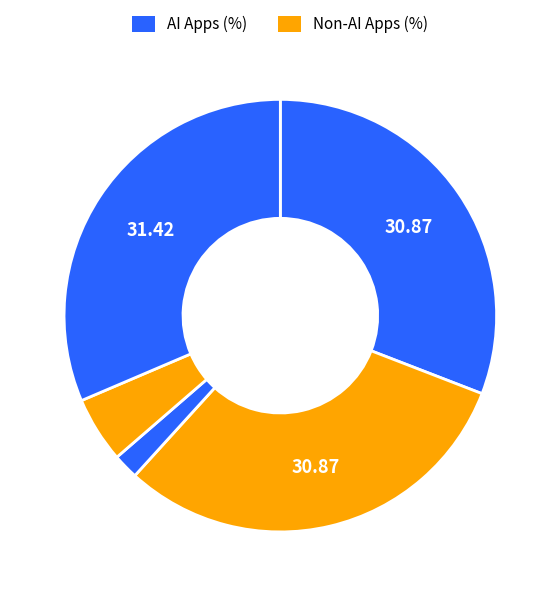

How many segments does this pie chart have?

5